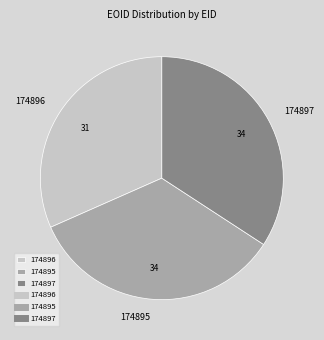

Do 174897 and 174896 together represent more than half of the pie?

Yes